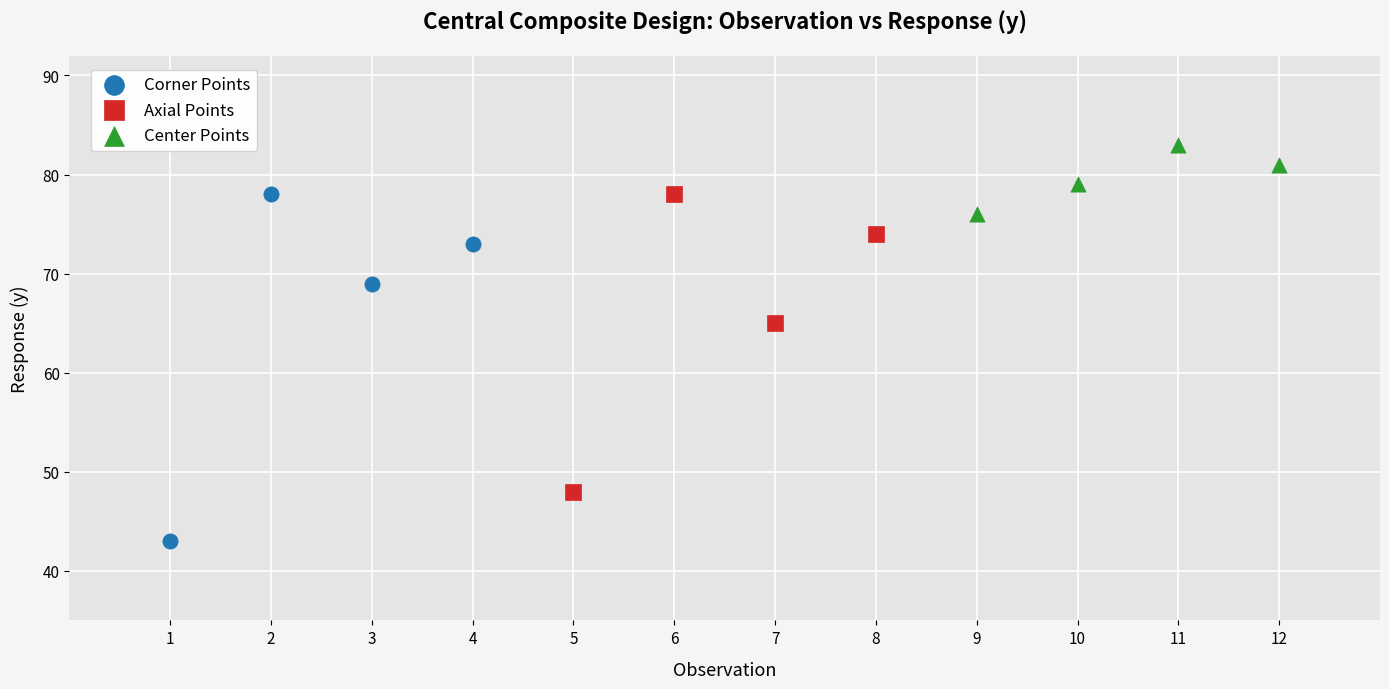

Which series reaches the maximum Y coordinate?

Center Points